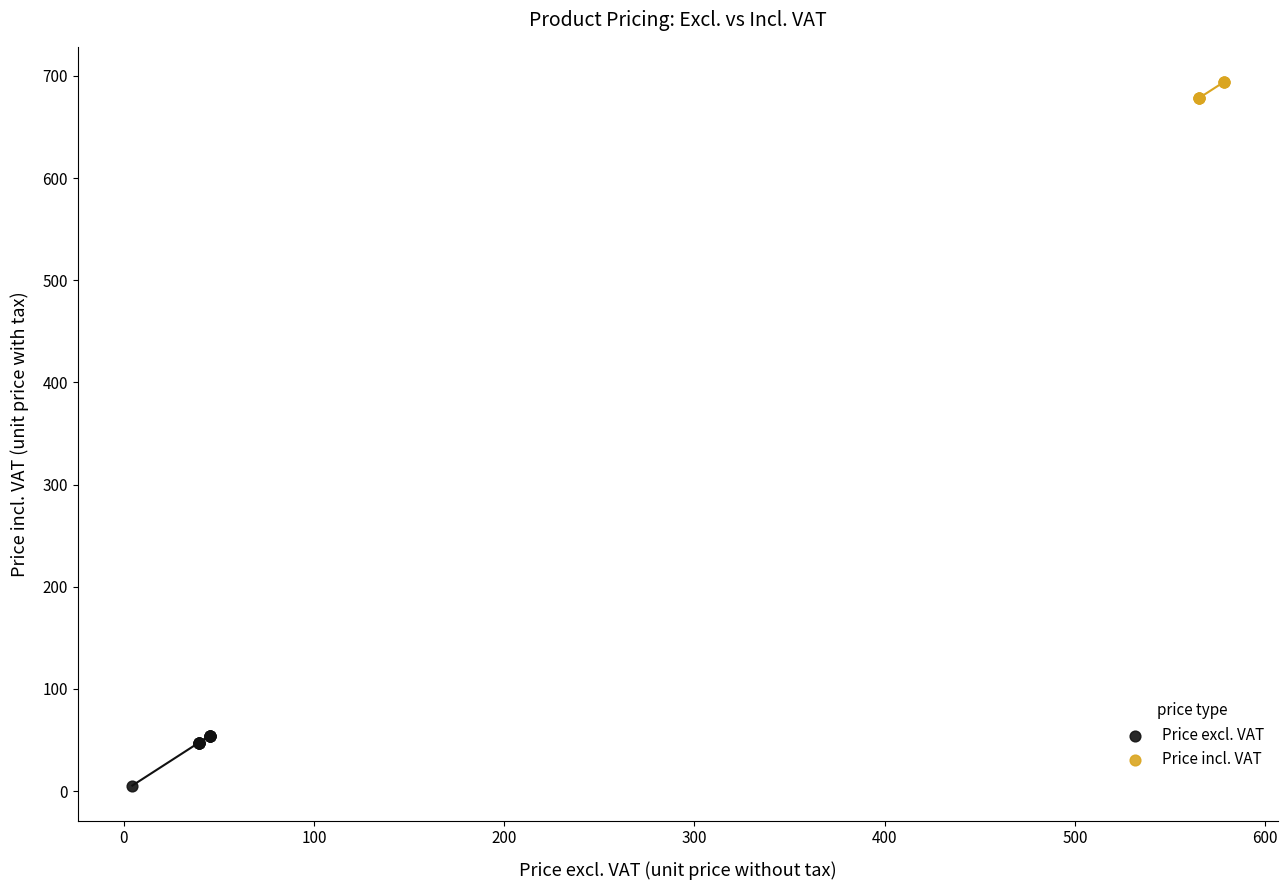

Which series contains the highest Y value?

Price incl. VAT